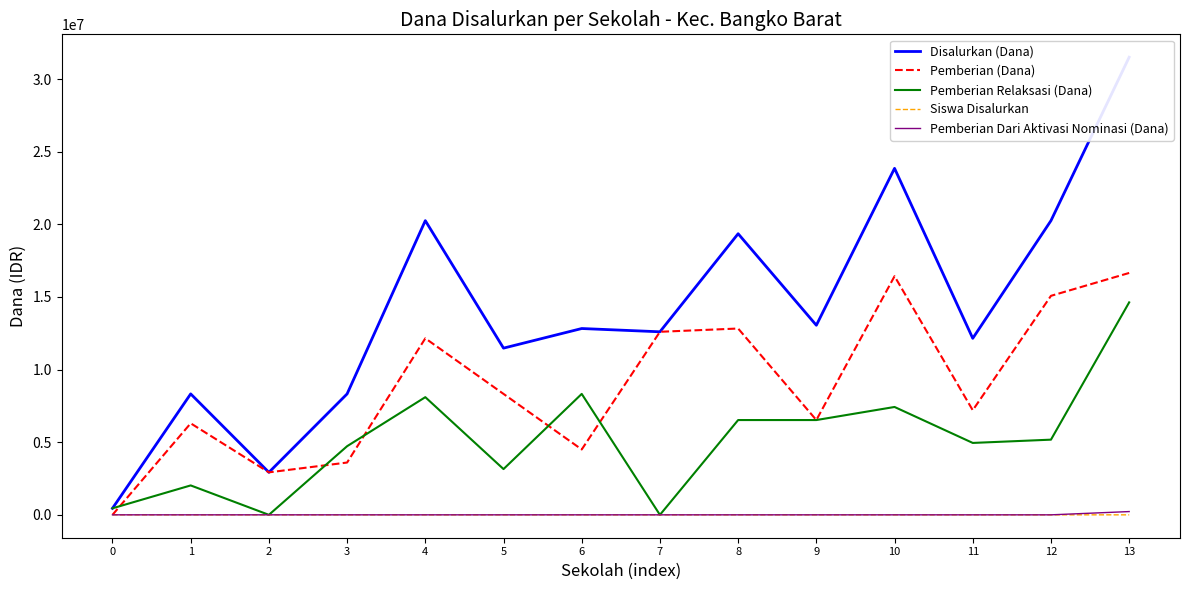

Is the value of Siswa Disalurkan at 0 greater than the value of Disalurkan (Dana) at 3?

No